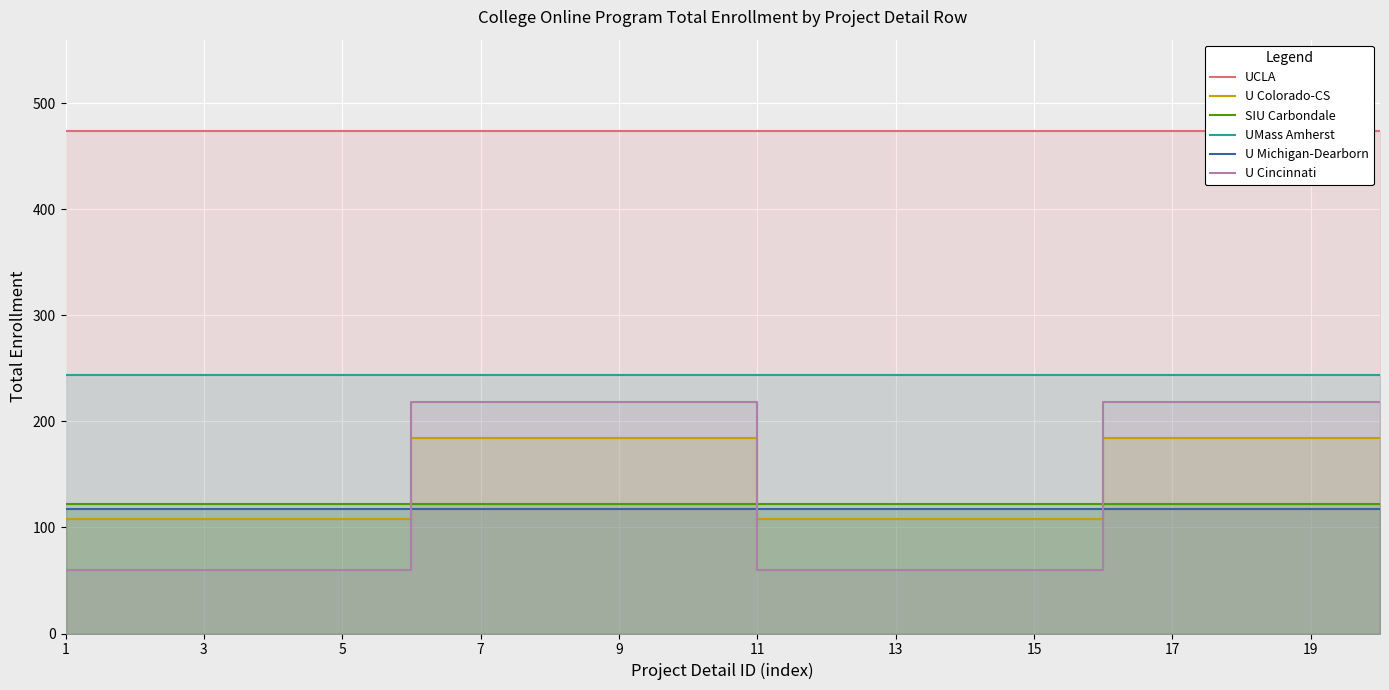

What is the value of the U Cincinnati point at the 13th from the left?

60